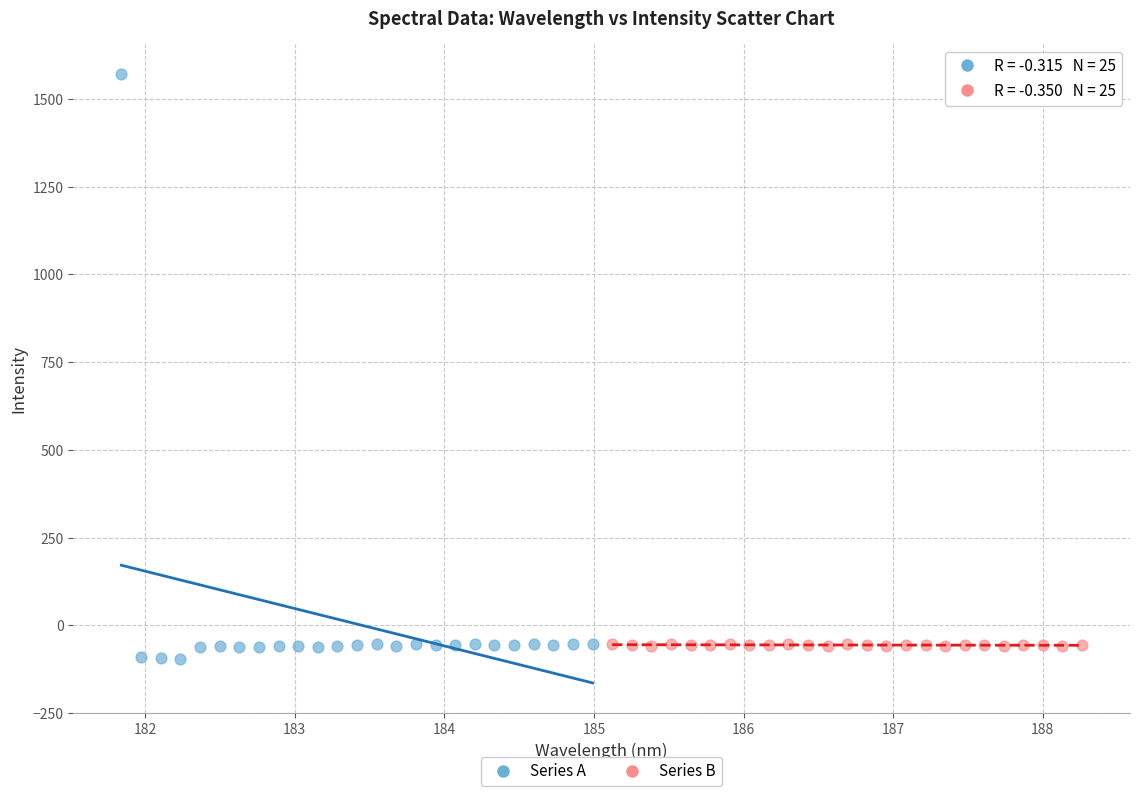

Which series has the largest Y range (max minus min)?

Series A